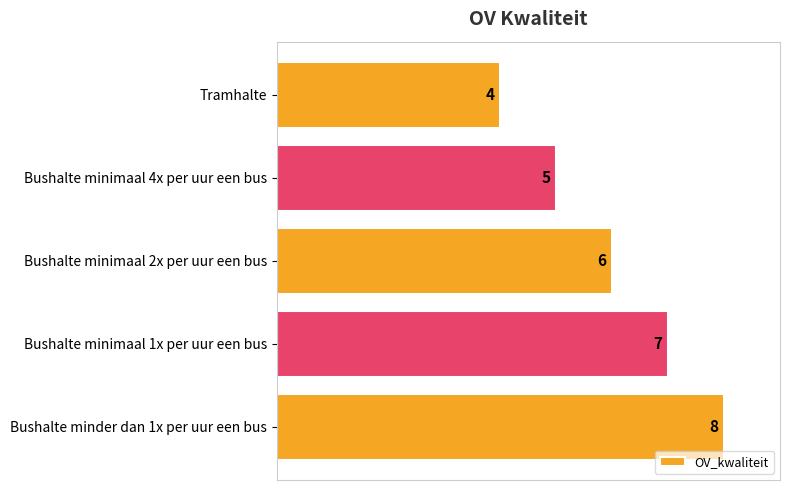

What is the approximate value at Bushalte minimaal 1x per uur een bus?

7